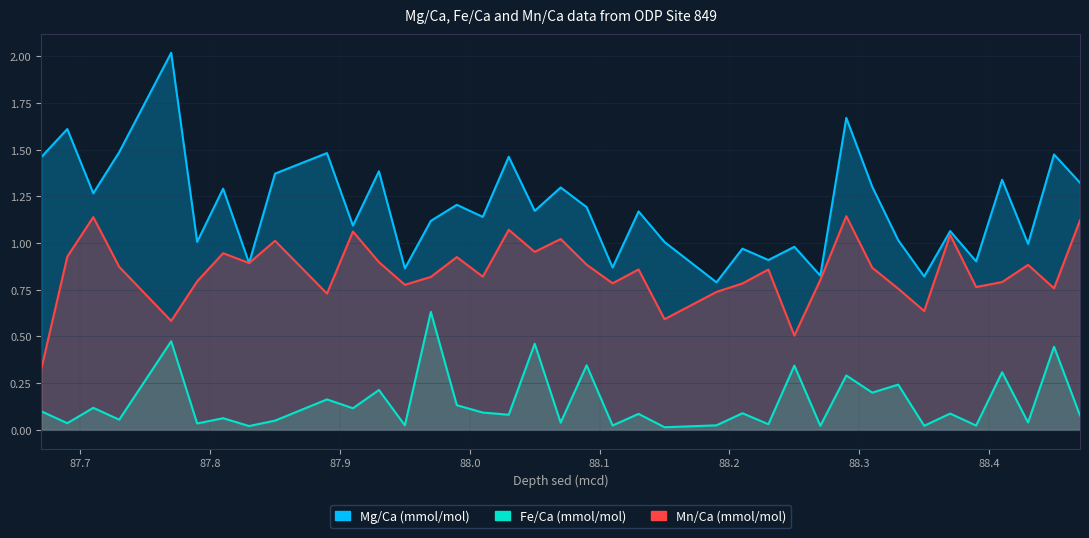

Which series has the widest spread of values?

Mg/Ca (mmol/mol)